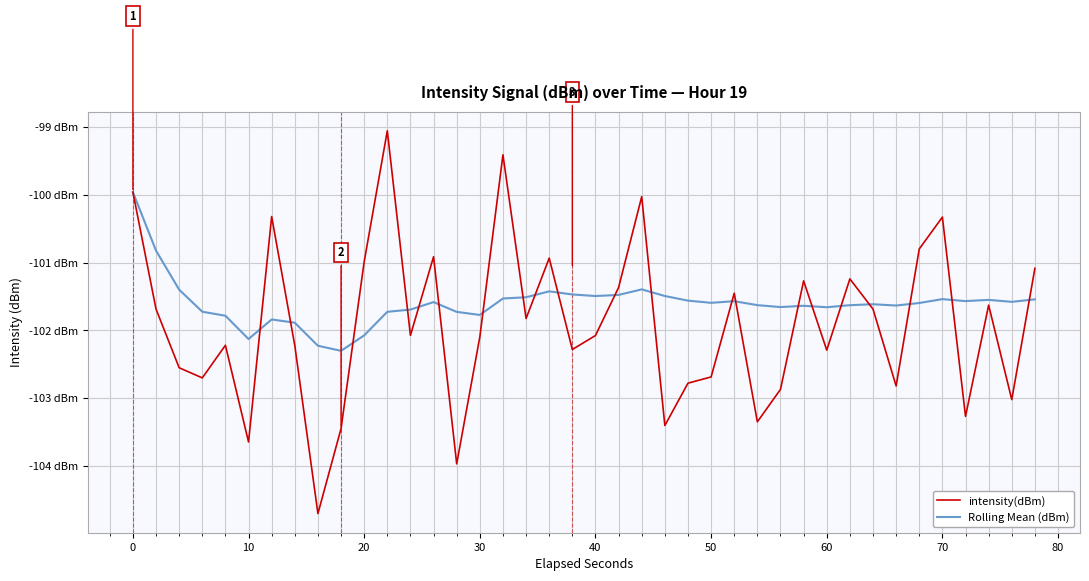

What is the value of the Rolling Mean (dBm) point at the 28th from the left?

-101.6